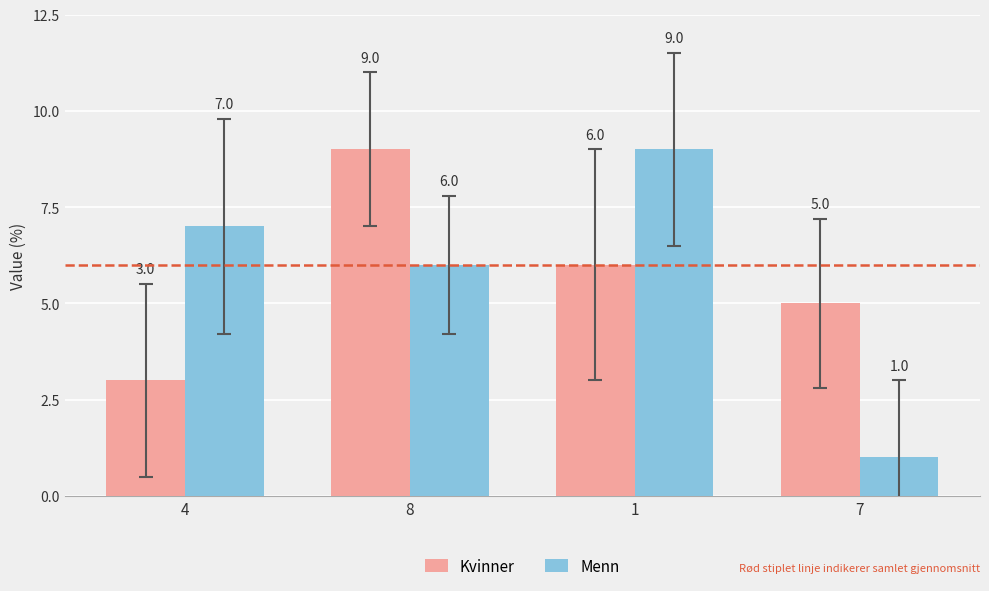

How many Menn values are between 6 and 9?

3